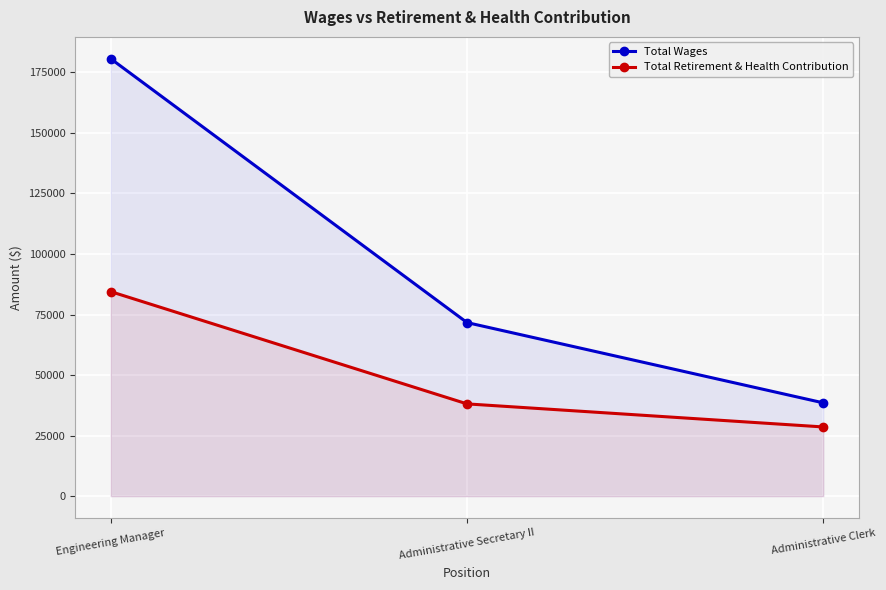

Is the value of Total Retirement & Health Contribution at Administrative Clerk greater than the value of Total Wages at Engineering Manager?

No